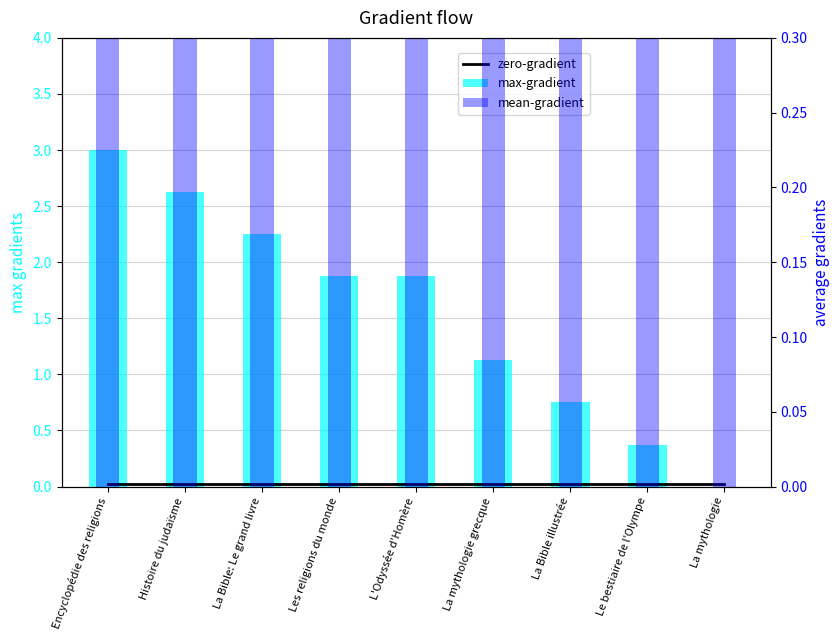

Reading left to right, extract all data points from this chart.

zero-gradient: Encyclopédie des religions=0.0	Histoire du judaïsme=0.0	La Bible: Le grand livre=0.0	Les religions du monde=0.0	L'Odyssée d'Homère=0.0	La mythologie grecque=0.0	La Bible illustrée=0.0	Le bestiaire de l'Olympe=0.0	La mythologie=0.0
max-gradient: Encyclopédie des religions=3.0	Histoire du judaïsme=2.6	La Bible: Le grand livre=2.2	Les religions du monde=1.9	L'Odyssée d'Homère=1.9	La mythologie grecque=1.1	La Bible illustrée=0.8	Le bestiaire de l'Olympe=0.4	La mythologie=0.0
mean-gradient: Encyclopédie des religions=0.9	Histoire du judaïsme=1.0	La Bible: Le grand livre=0.7	Les religions du monde=0.9	L'Odyssée d'Homère=1.0	La mythologie grecque=1.0	La Bible illustrée=0.7	Le bestiaire de l'Olympe=1.0	La mythologie=1.0